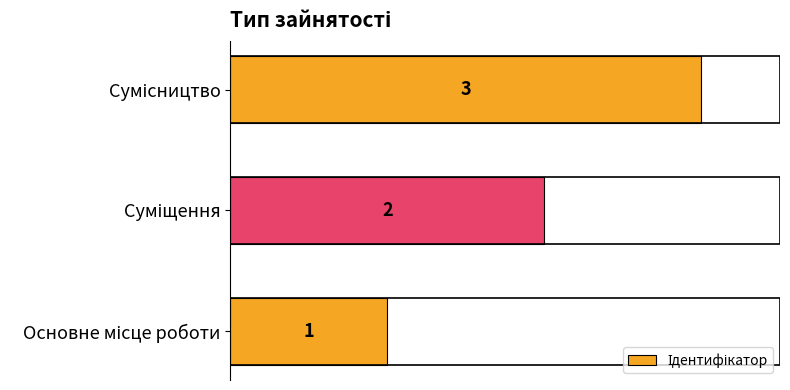

How many series are shown in this chart?

1